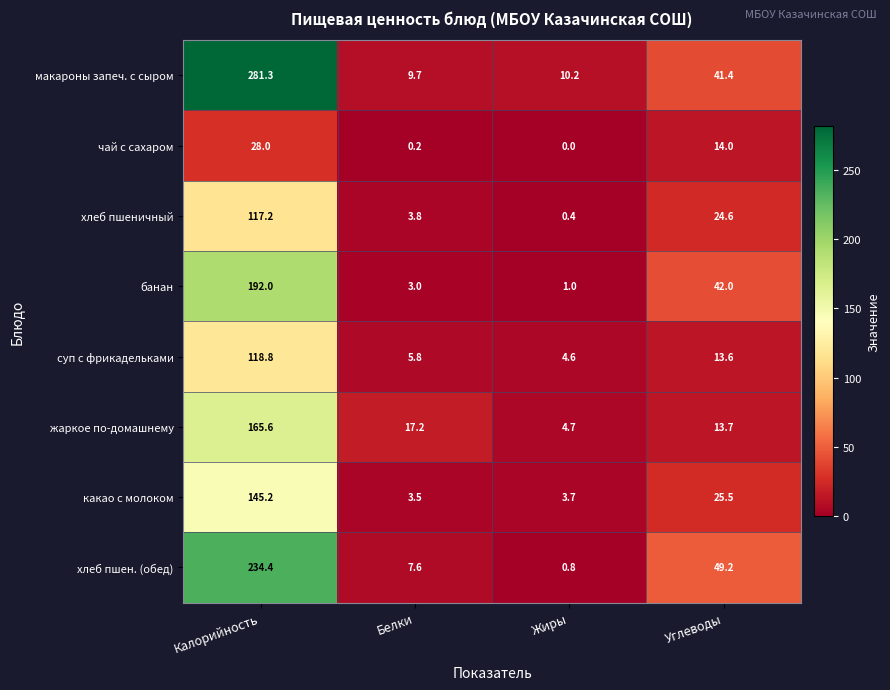

Where does the хлеб пшен. (обед) series first go above 49?

Калорийность